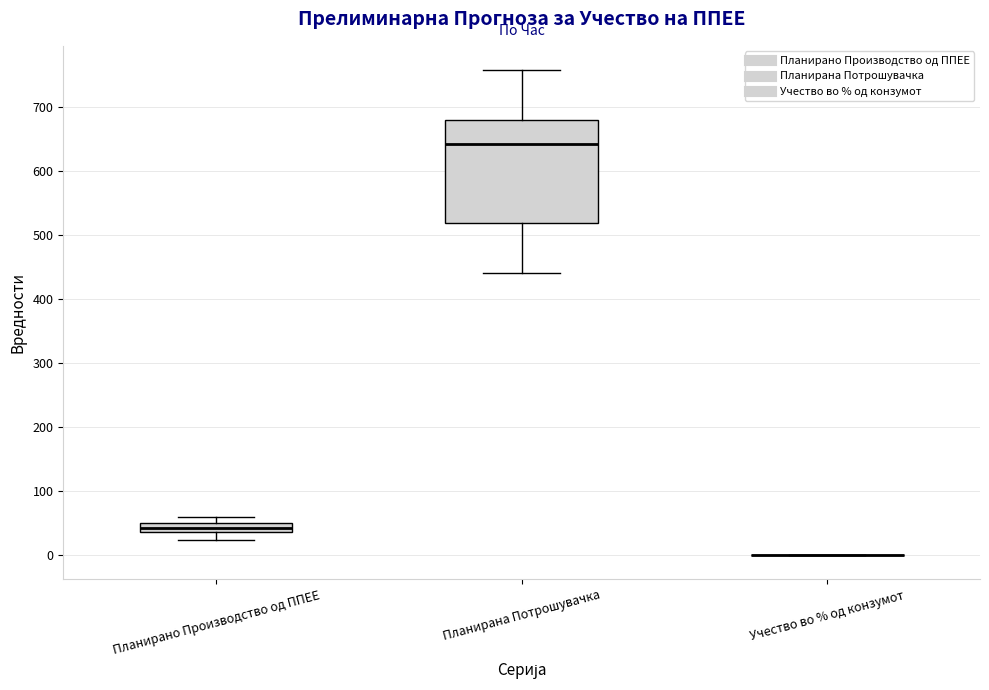

Comparing the boxes themselves (not the whiskers), which one is the tallest?

Планирана Потрошувачка